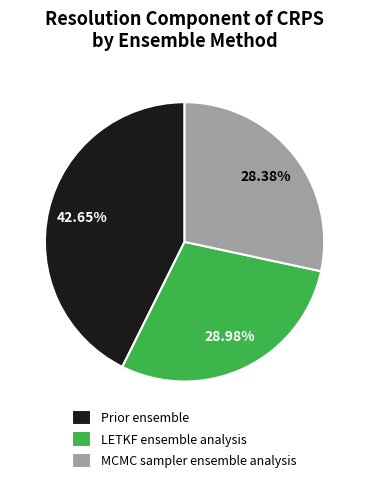

Rank the categories by value from lowest to highest.

MCMC sampler ensemble analysis, LETKF ensemble analysis, Prior ensemble